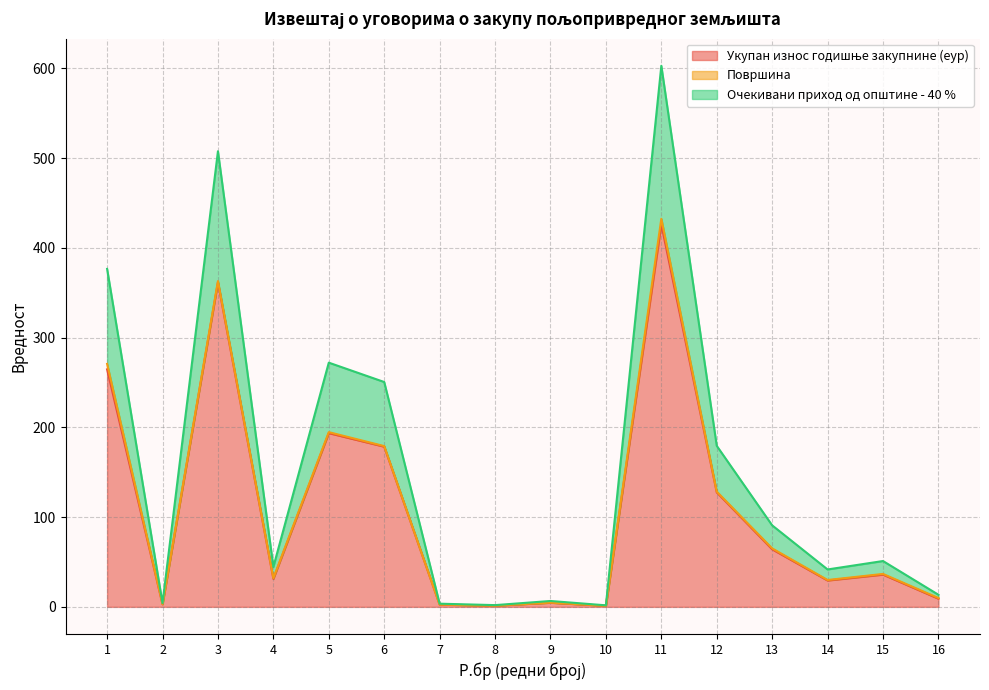

The Укупан износ годишње закупнине (еур) series shows 264.7 at 1. True or false?

True